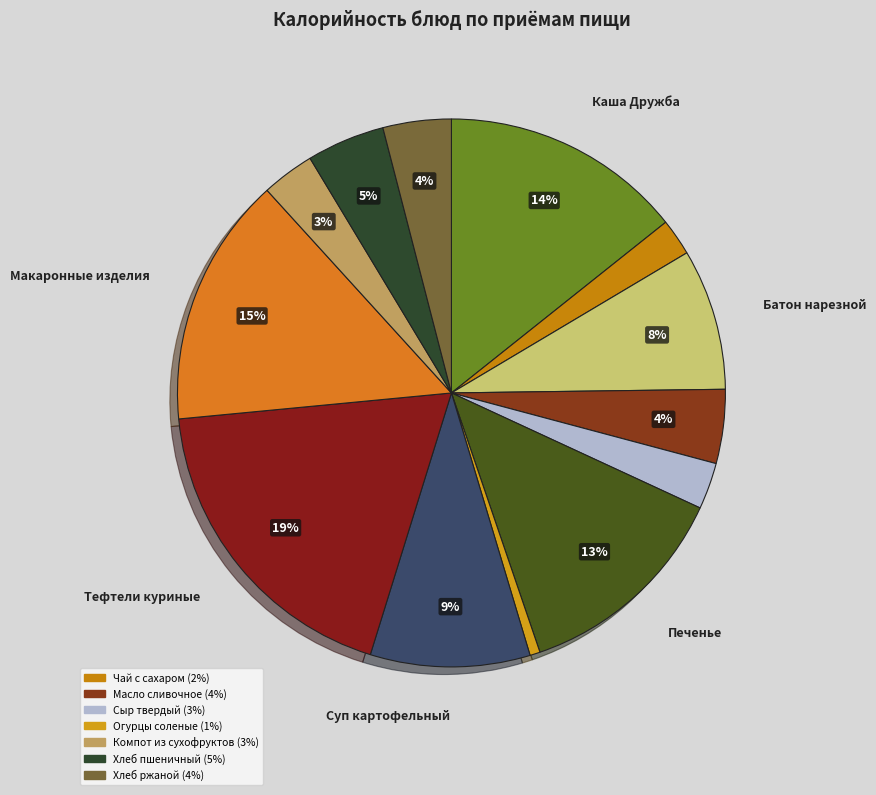

Count the number of slices in the pie.

13